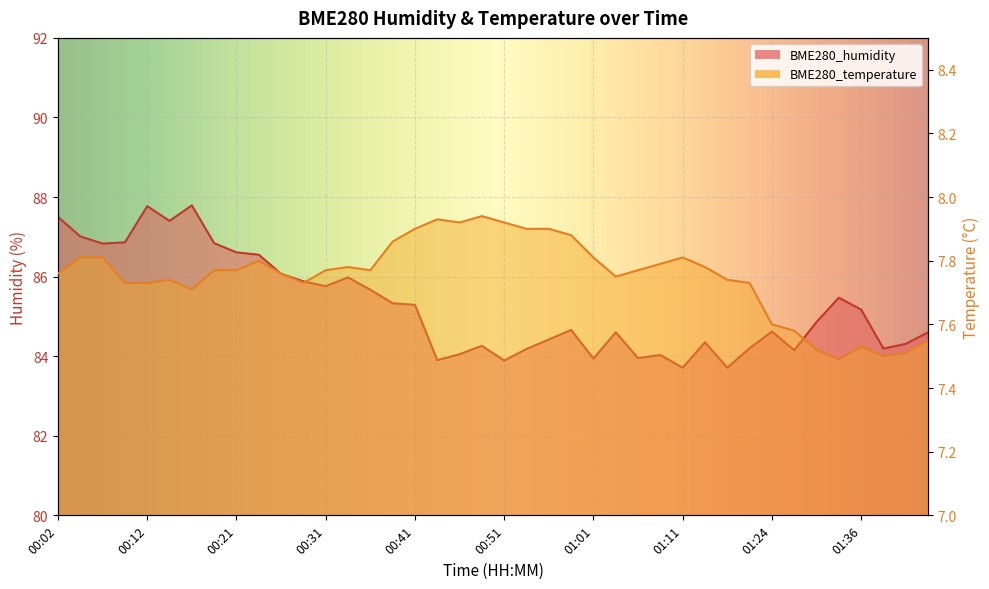

Reading right to left, what are all the values shown in this chart?

BME280_humidity: 01:43=84.6	01:41=84.3	01:38=84.2	01:36=85.2	01:33=85.5	01:30=84.9	01:27=84.2	01:24=84.6	01:22=84.2	01:17=83.7	01:14=84.3	01:11=83.7	01:09=84.0	01:06=84.0	01:04=84.6	01:01=83.9	00:59=84.7	00:56=84.4	00:54=84.2	00:51=83.9	00:49=84.3	00:46=84.0	00:44=83.9	00:41=85.3	00:39=85.3	00:36=85.7	00:34=86.0	00:31=85.8	00:29=85.9	00:26=86.1	00:24=86.5	00:21=86.6	00:19=86.8	00:16=87.8	00:14=87.4	00:12=87.8	00:09=86.9	00:07=86.8	00:04=87.0	00:02=87.5
BME280_temperature: 01:43=7.5	01:41=7.5	01:38=7.5	01:36=7.5	01:33=7.5	01:30=7.5	01:27=7.6	01:24=7.6	01:22=7.7	01:17=7.7	01:14=7.8	01:11=7.8	01:09=7.8	01:06=7.8	01:04=7.8	01:01=7.8	00:59=7.9	00:56=7.9	00:54=7.9	00:51=7.9	00:49=7.9	00:46=7.9	00:44=7.9	00:41=7.9	00:39=7.9	00:36=7.8	00:34=7.8	00:31=7.8	00:29=7.7	00:26=7.8	00:24=7.8	00:21=7.8	00:19=7.8	00:16=7.7	00:14=7.7	00:12=7.7	00:09=7.7	00:07=7.8	00:04=7.8	00:02=7.8